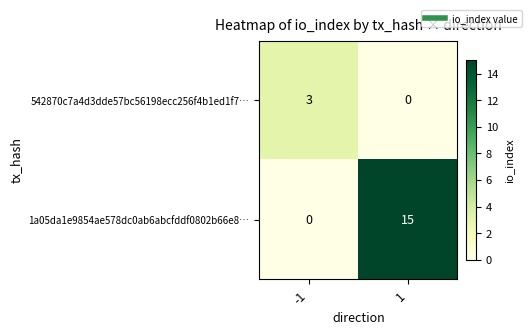

Between -1 and 1, which series saw the biggest shift?

1a05da1e9854ae578dc0ab6abcfddf0802b66e8…